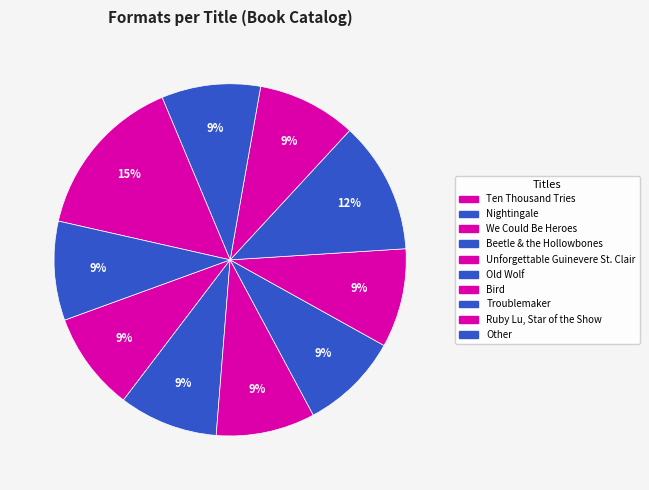

Count the number of slices in the pie.

10